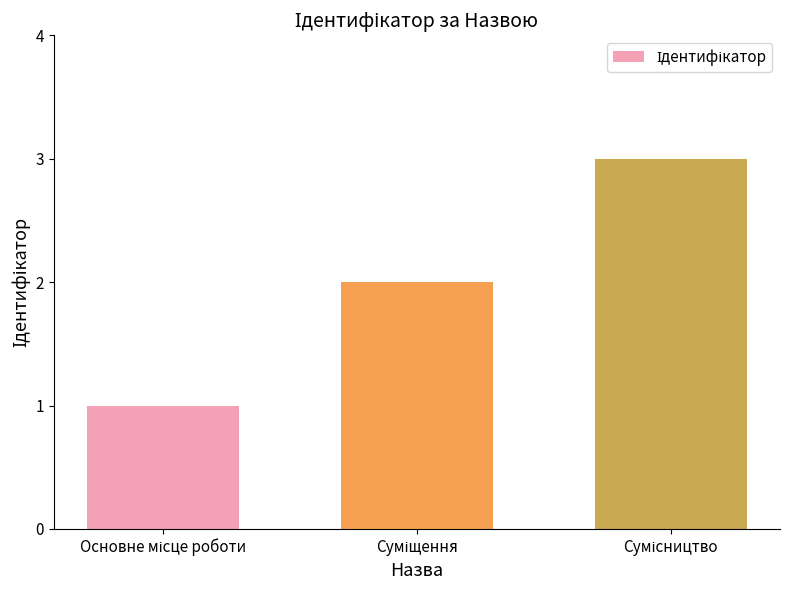

What is the smallest value displayed?

1